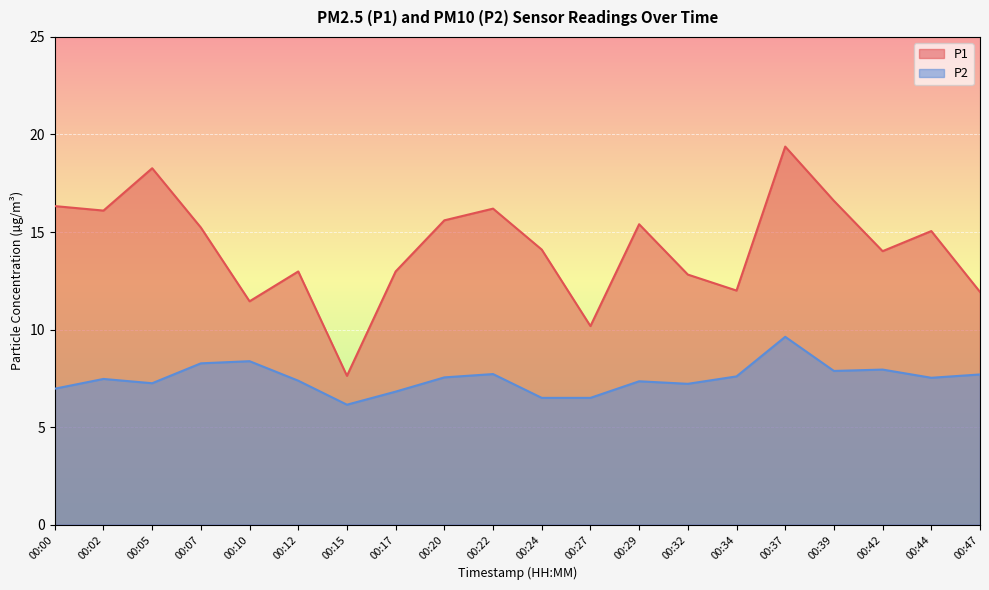

What are all the series names shown in the legend?

P1, P2